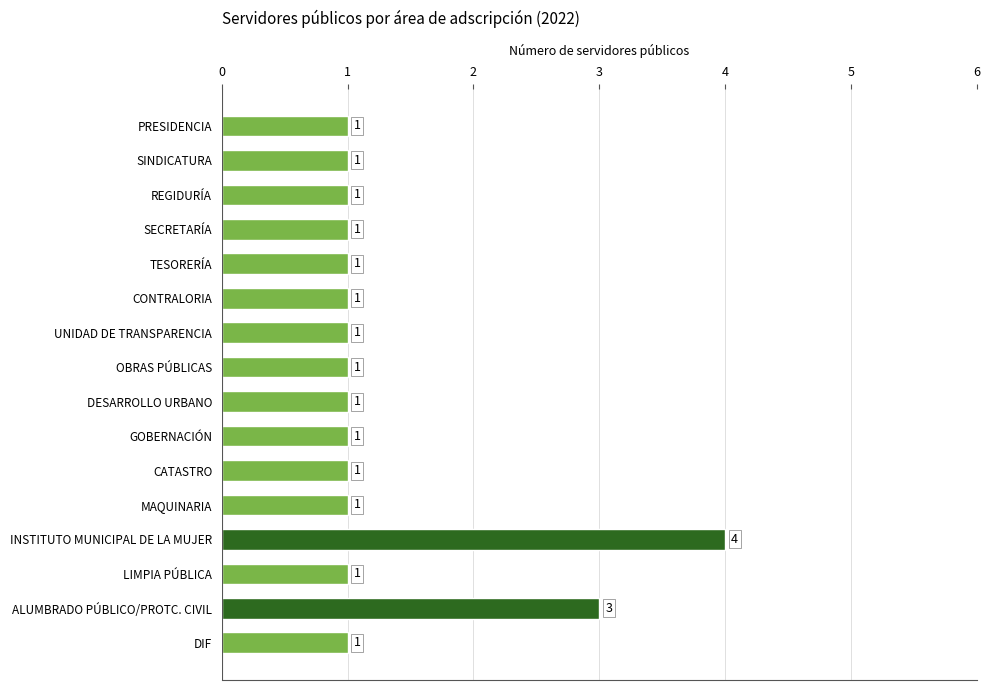

True or false: the data shows 1 at OBRAS PÚBLICAS.

True